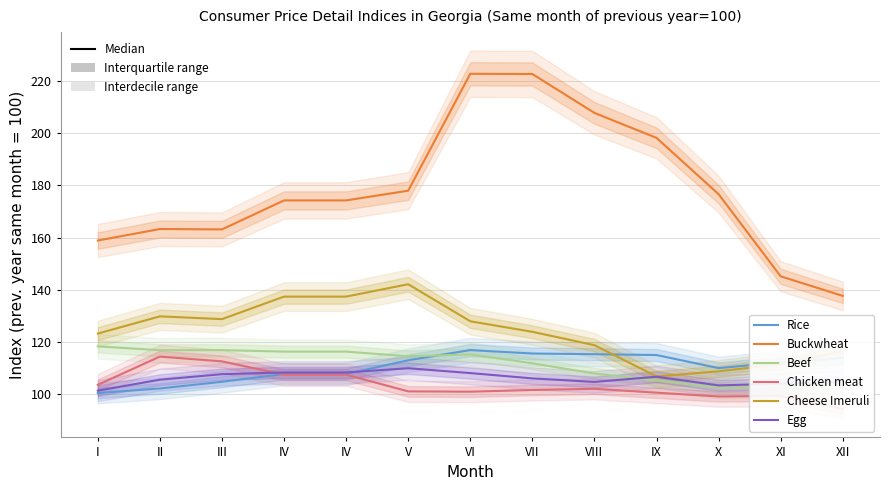

Reading right to left, list all the values displayed in this chart.

Rice: 113.8	112.1	109.9	114.9	115.3	115.5	116.8	112.9	107.6	107.6	104.7	102.1	100.4
Buckwheat: 137.6	145.1	176.6	198.2	207.8	222.7	222.8	178.0	174.2	174.2	163.1	163.3	158.9
Beef: 102.0	102.7	102.4	105.2	107.8	111.8	115.2	114.4	116.2	116.2	116.8	116.8	118.3
Chicken meat: 94.2	99.2	99.0	100.5	102.0	101.5	100.9	101.0	107.4	107.4	112.5	114.3	103.5
Cheese Imeruli: 116.4	111.4	108.7	106.7	118.7	123.8	127.9	142.1	137.3	137.3	128.7	129.8	123.2
Egg: 104.6	103.9	103.3	106.6	104.6	106.0	108.0	109.9	108.3	108.3	107.6	105.5	101.3